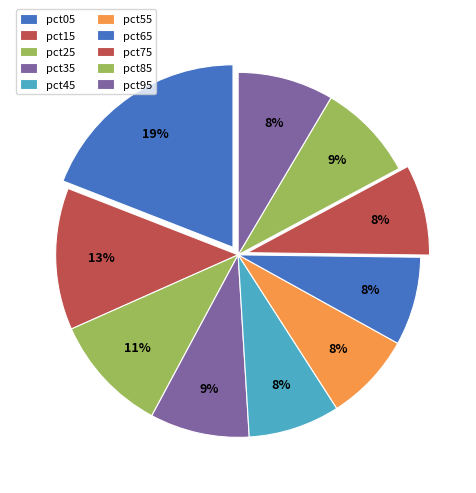

To the nearest percent, what is the combined percentage of pct35 and pct15?

21%